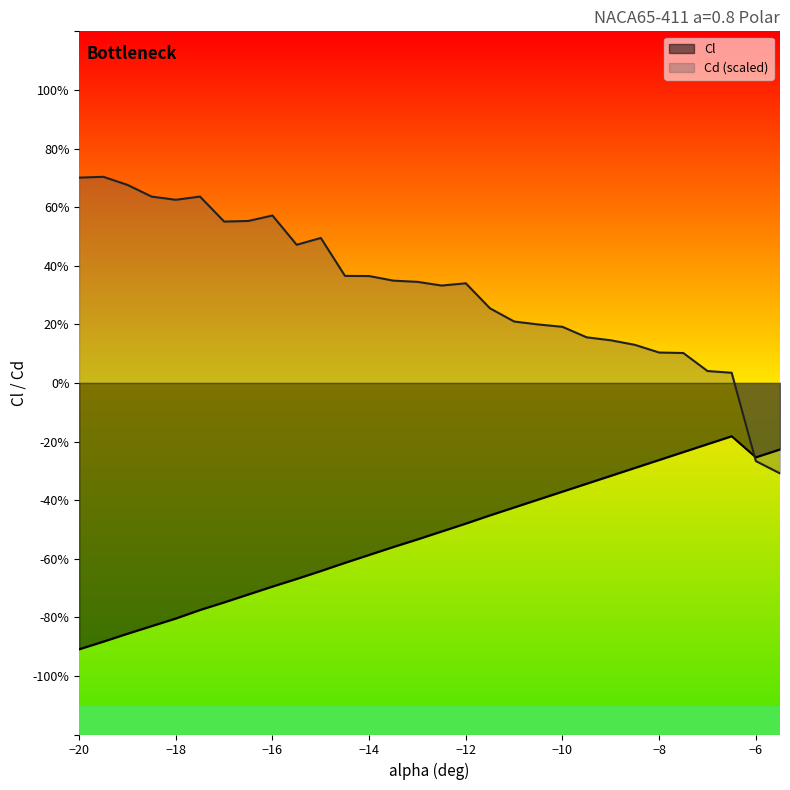

Reading right to left, what are all the values shown in this chart?

Cl: -5.5=-0.2	-6=-0.3	-6.5=-0.2	-7=-0.2	-7.5=-0.2	-8=-0.3	-8.5=-0.3	-9=-0.3	-9.5=-0.3	-10=-0.4	-10.5=-0.4	-11=-0.4	-11.5=-0.5	-12=-0.5	-12.5=-0.5	-13=-0.5	-13.5=-0.6	-14=-0.6	-14.5=-0.6	-15=-0.6	-15.5=-0.7	-16=-0.7	-16.5=-0.7	-17=-0.7	-17.5=-0.8	-18=-0.8	-18.5=-0.8	-19=-0.9	-19.5=-0.9	-20=-0.9
Cd: -5.5=-0.3	-6=-0.3	-6.5=0.0	-7=0.0	-7.5=0.1	-8=0.1	-8.5=0.1	-9=0.1	-9.5=0.2	-10=0.2	-10.5=0.2	-11=0.2	-11.5=0.3	-12=0.3	-12.5=0.3	-13=0.3	-13.5=0.3	-14=0.4	-14.5=0.4	-15=0.5	-15.5=0.5	-16=0.6	-16.5=0.6	-17=0.6	-17.5=0.6	-18=0.6	-18.5=0.6	-19=0.7	-19.5=0.7	-20=0.7